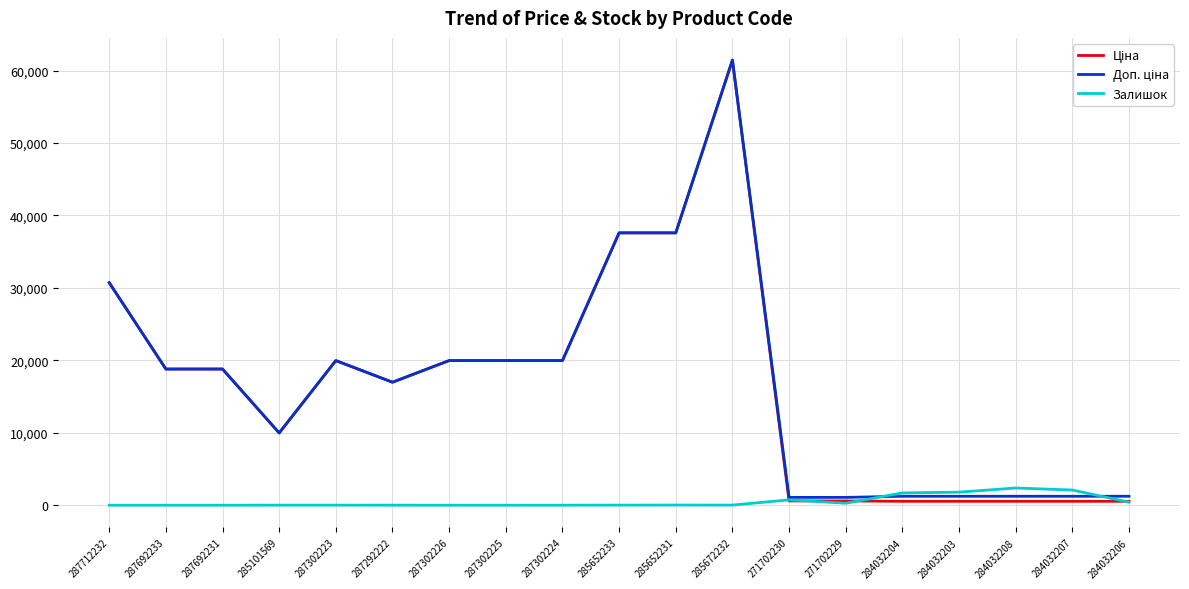

True or false: Залишок has a value of 273.0 at 271702229.

True